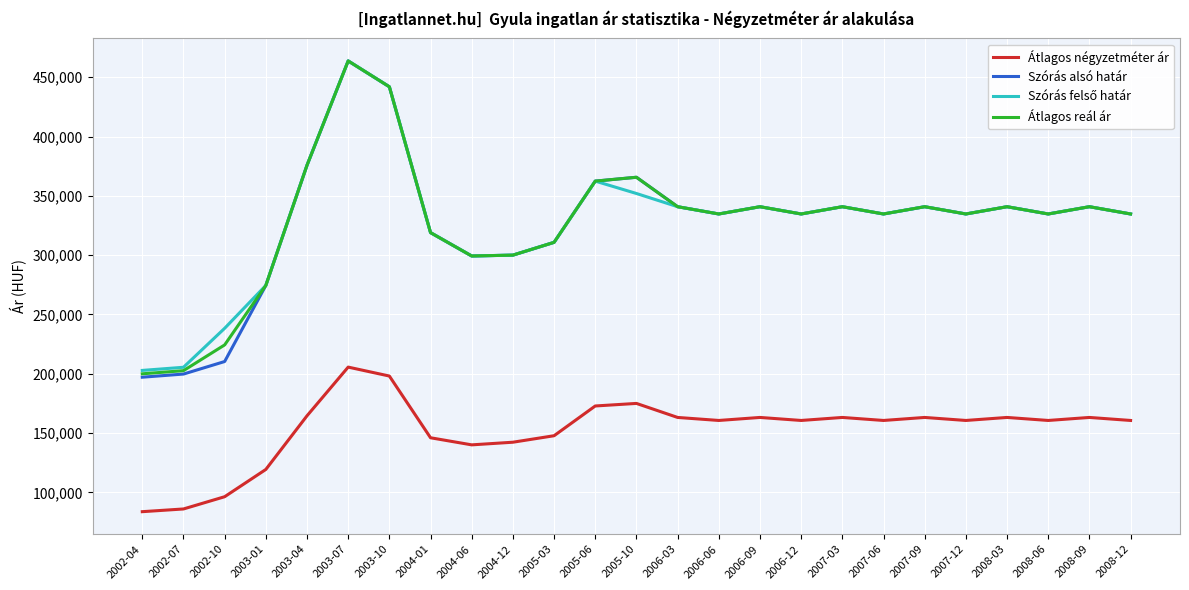

How many lines are shown in the chart?

4